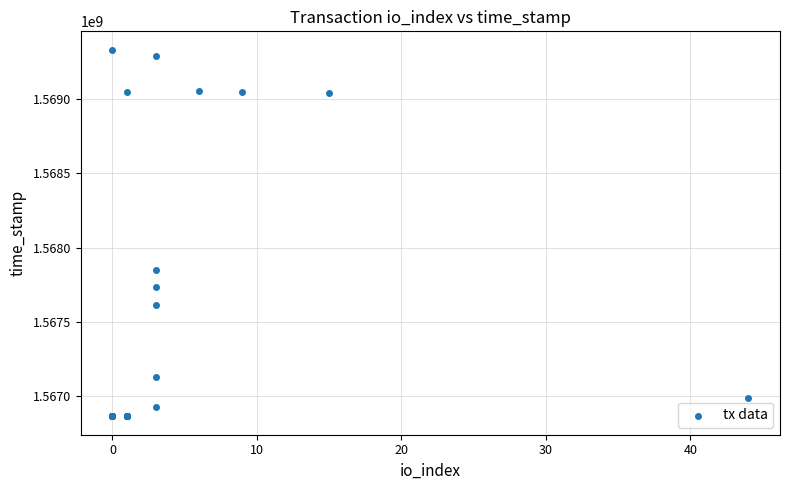

What Y value in the scatter plot is closest to 1568097918?

1567849904